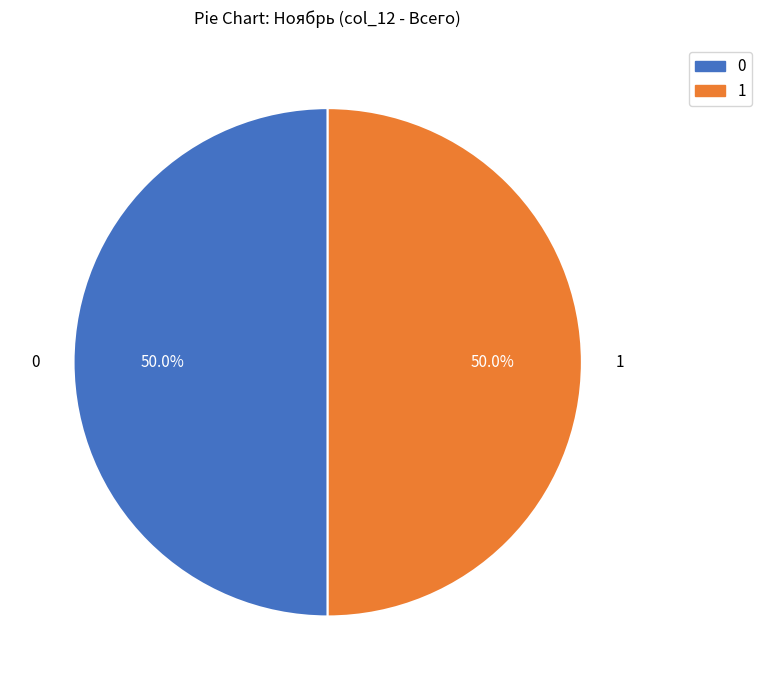

Count the number of slices in the pie.

2